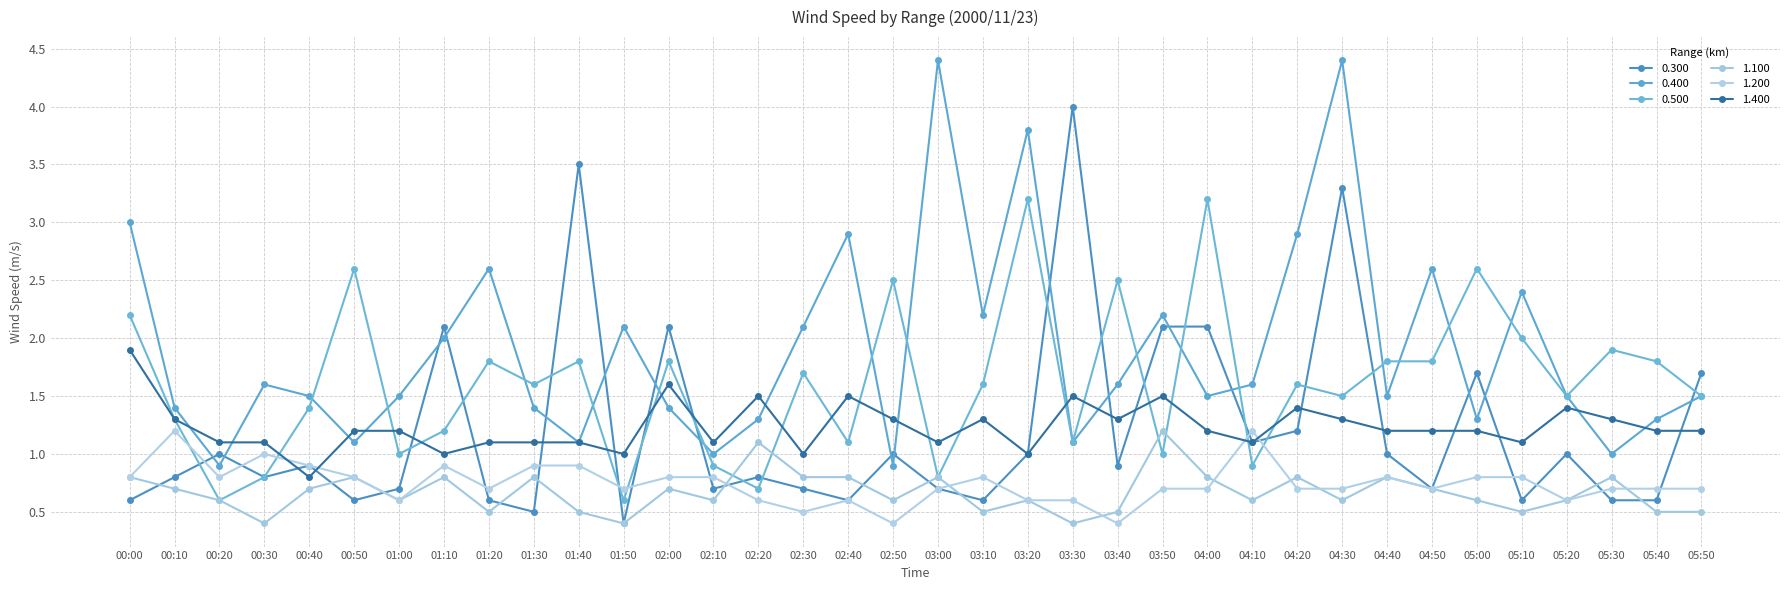

At which label does 0.500 first exceed 1?

00:00